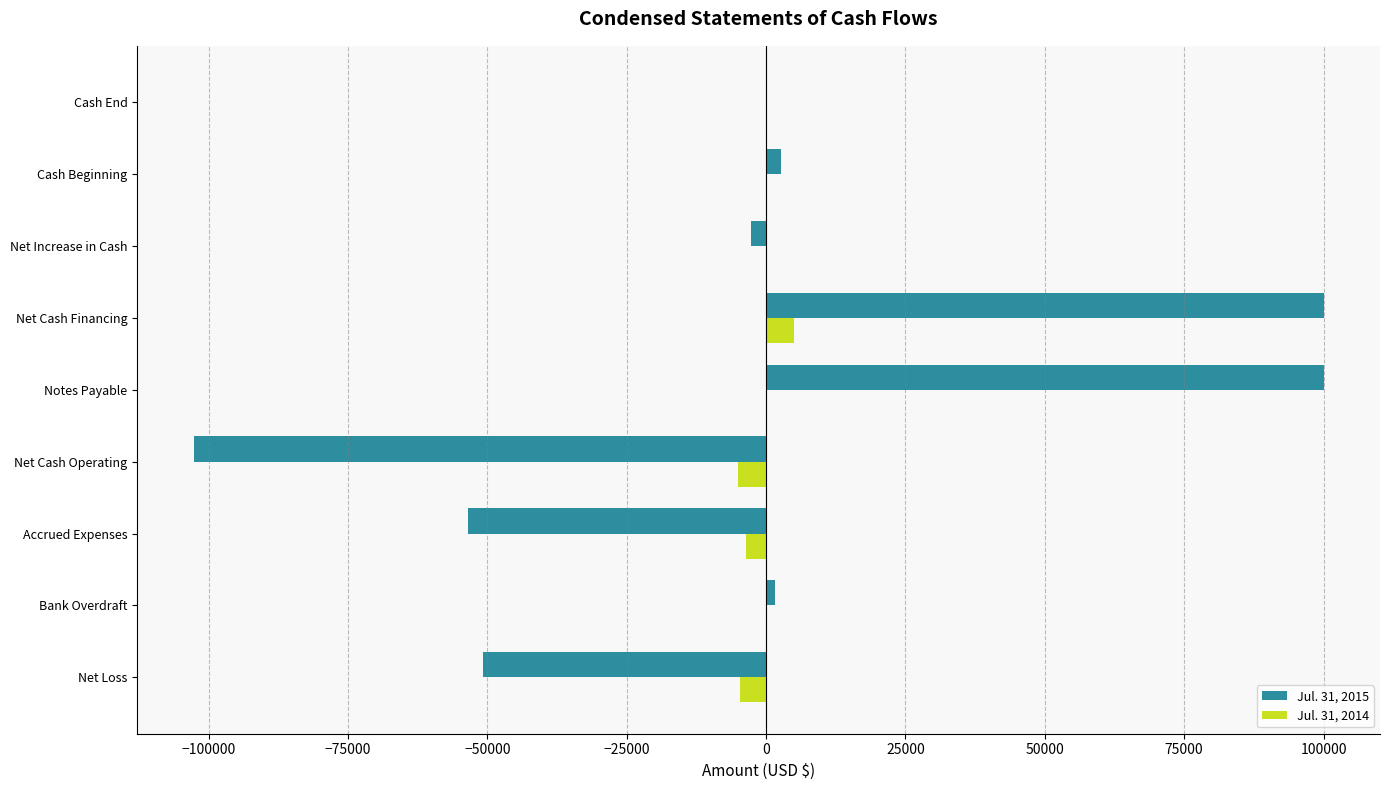

What is the total value across all series at Net Cash Financing?

105000